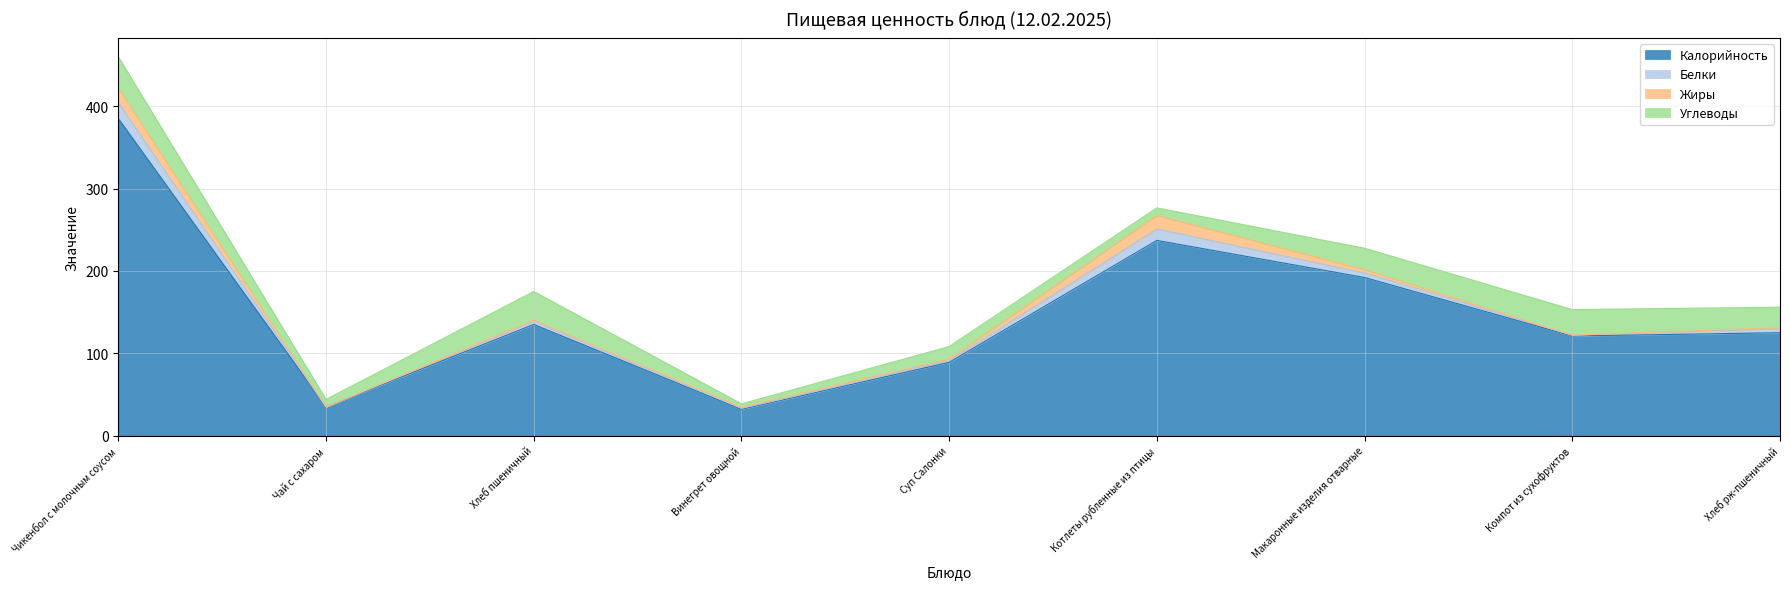

Rank the series by their maximum value, from lowest to highest.

Жиры, Белки, Углеводы, Калорийность